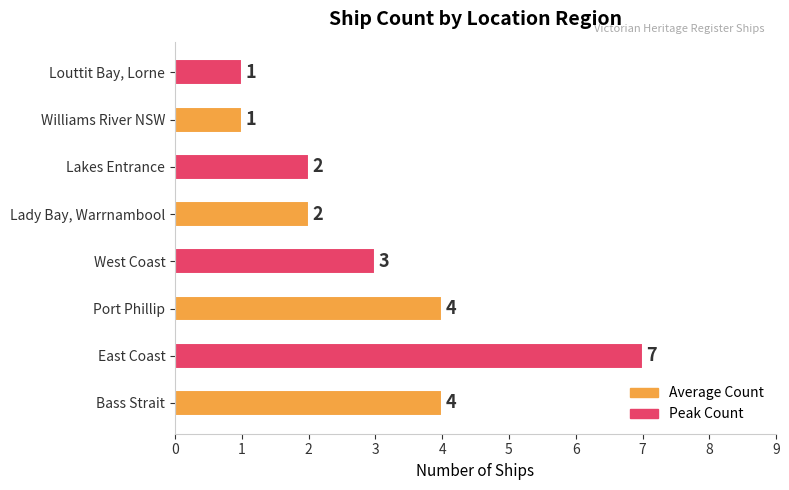

The value at Lakes Entrance is 0. True or false?

False